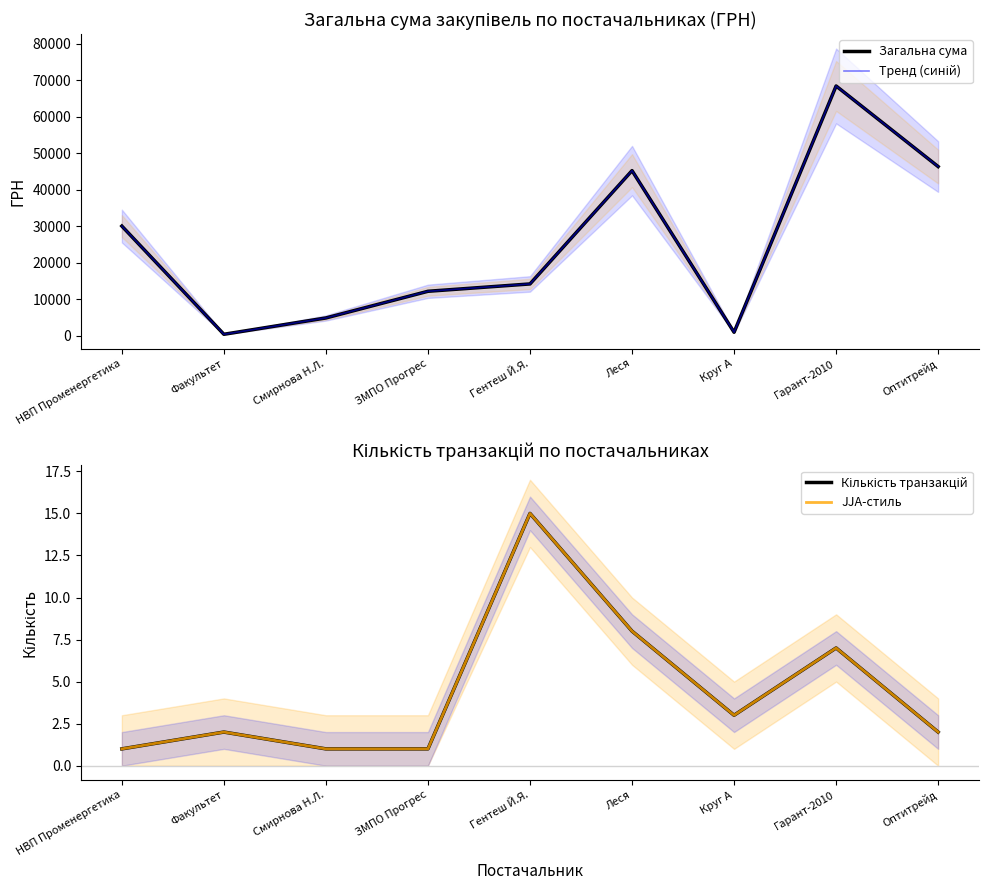

At how many categories does at least one series exceed 66607?

1